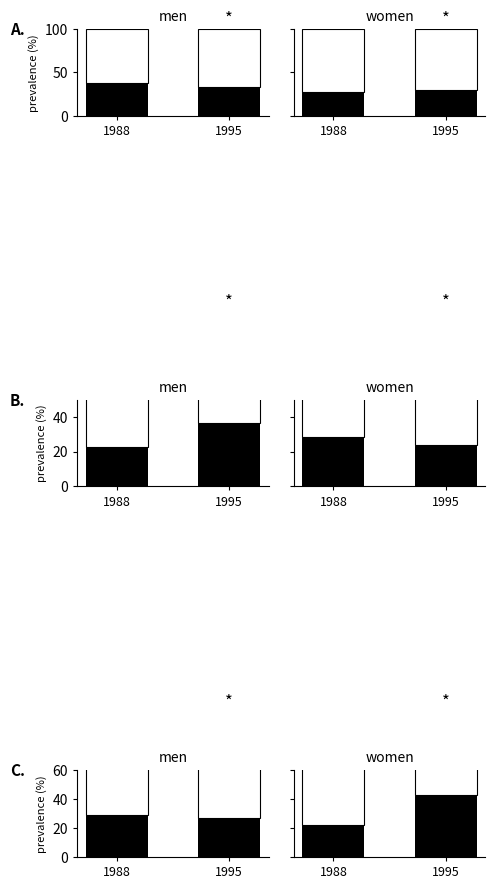

What value does the Nein % series have at 1995?

42.9